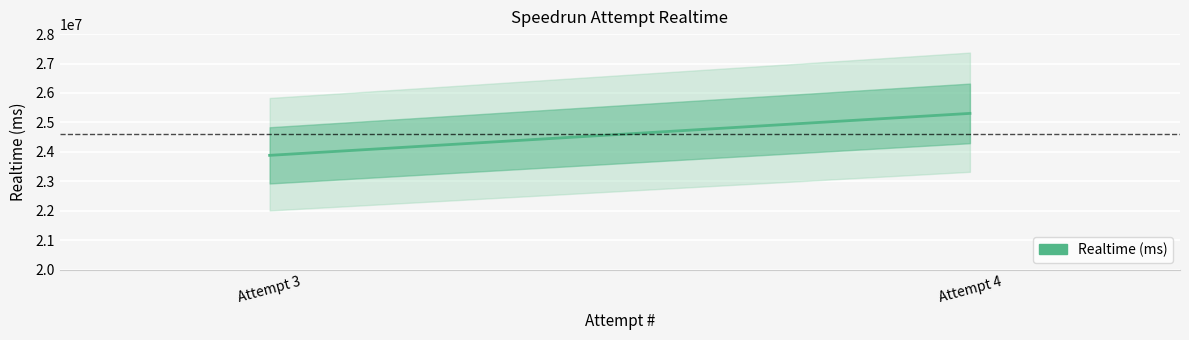

Which category has the highest value across all series?

Attempt 4